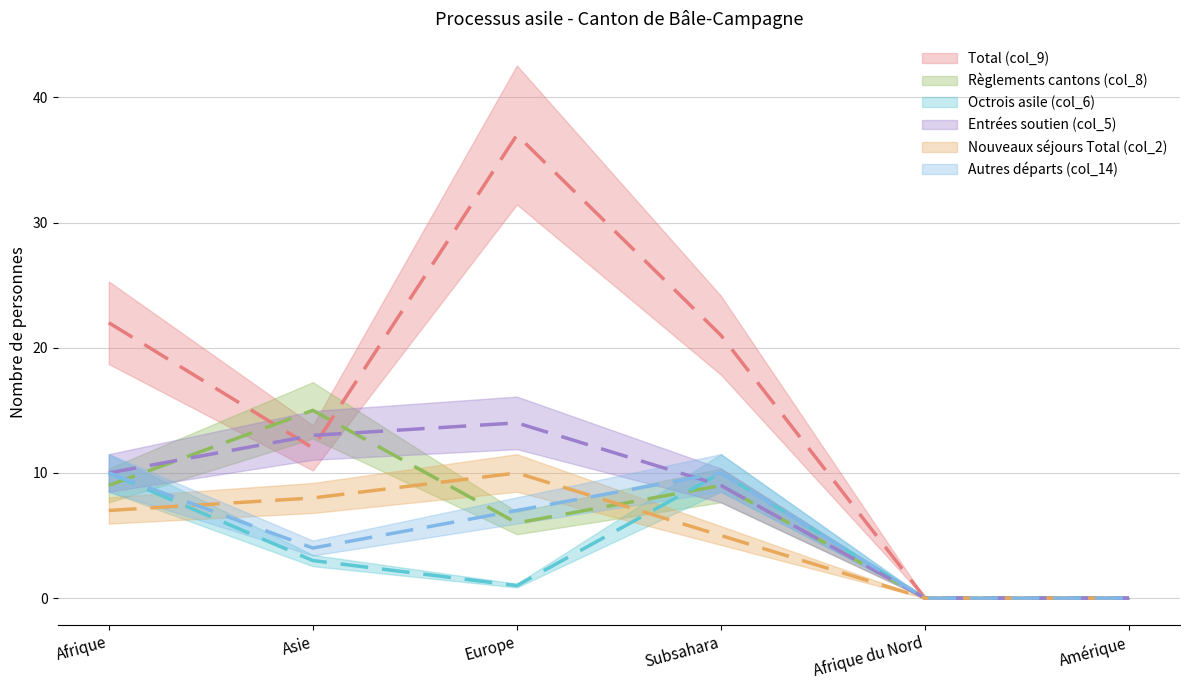

Reading left to right, what are all the values shown in this chart?

Total (col_9): Afrique=22	Asie=12	Europe=37	Subsahara=21	Afrique du Nord=0	Amérique=0
Règlements cantons (col_8): Afrique=9	Asie=15	Europe=6	Subsahara=9	Afrique du Nord=0	Amérique=0
Octrois asile (col_6): Afrique=10	Asie=3	Europe=1	Subsahara=10	Afrique du Nord=0	Amérique=0
Entrées soutien (col_5): Afrique=10	Asie=13	Europe=14	Subsahara=9	Afrique du Nord=0	Amérique=0
Nouveaux séjours Total (col_2): Afrique=7	Asie=8	Europe=10	Subsahara=5	Afrique du Nord=0	Amérique=0
Autres départs (col_14): Afrique=10	Asie=4	Europe=7	Subsahara=10	Afrique du Nord=0	Amérique=0